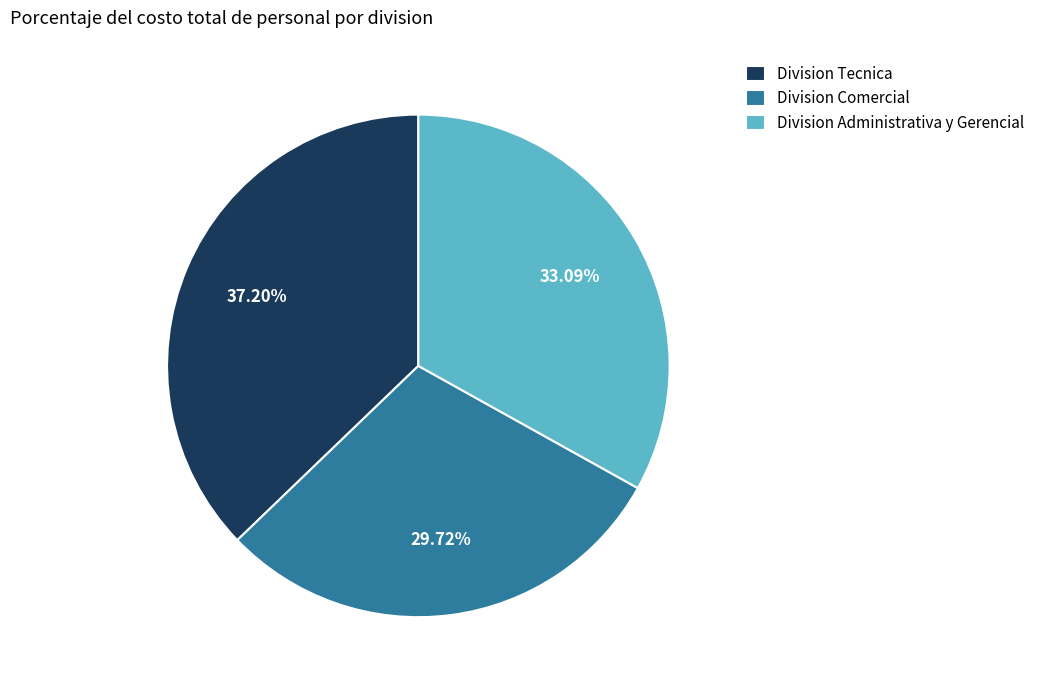

How many slices are in this pie chart?

3